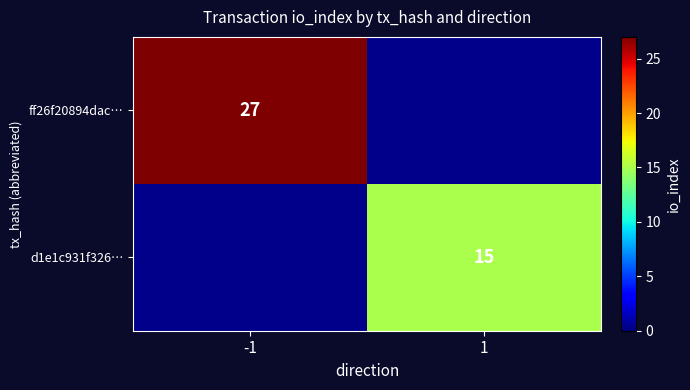

Is it true that d1e1c931f326… equals 15 at 1?

True